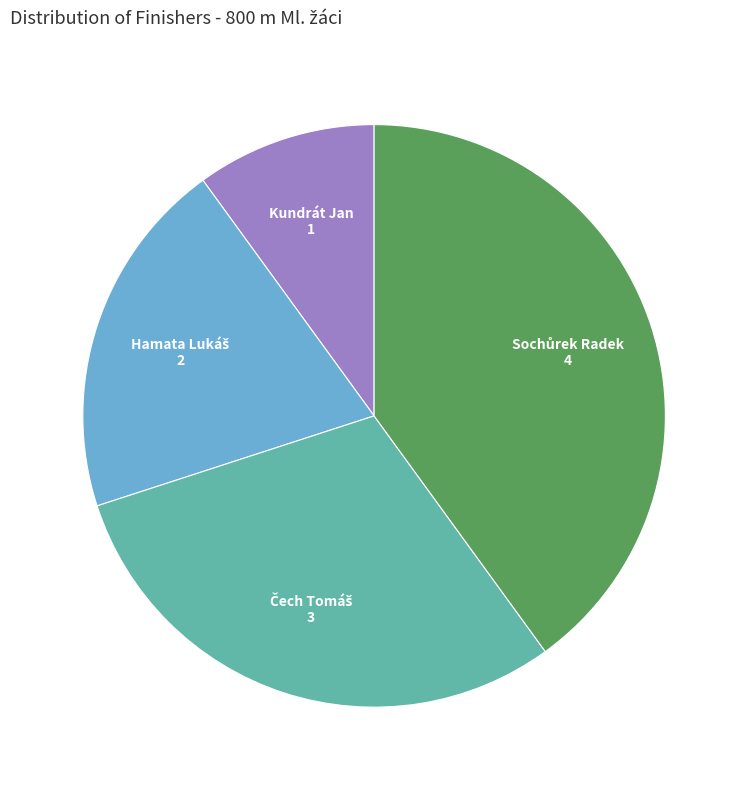

Is there a majority slice in this chart?

No